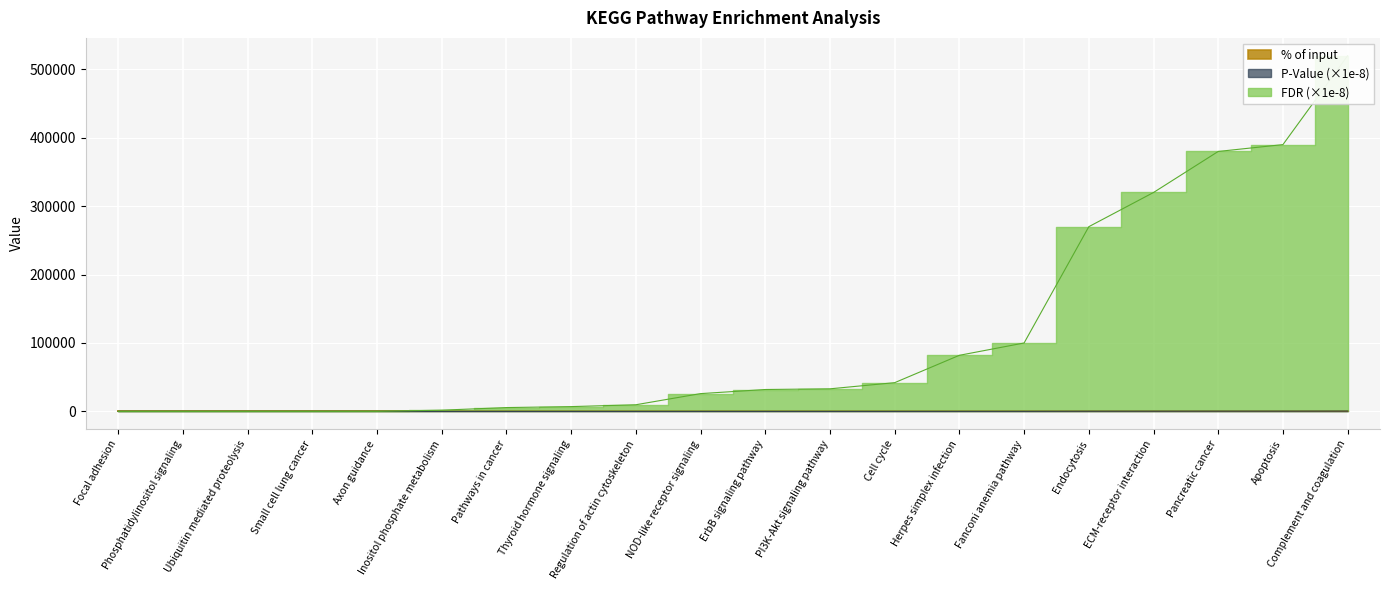

The value of FDR (scaled) at Pancreatic cancer is 380000.0. True or false?

True